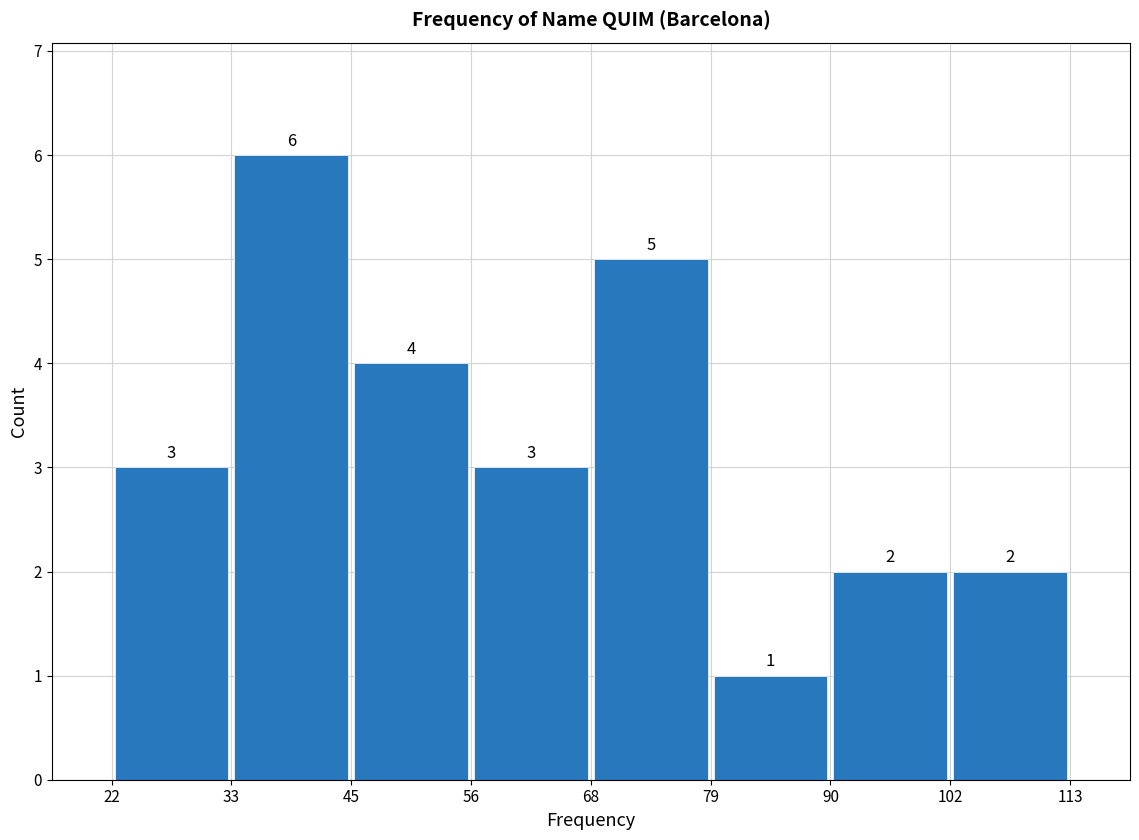

What is the height of the bar covering 56 to 68 on the x-axis?

3